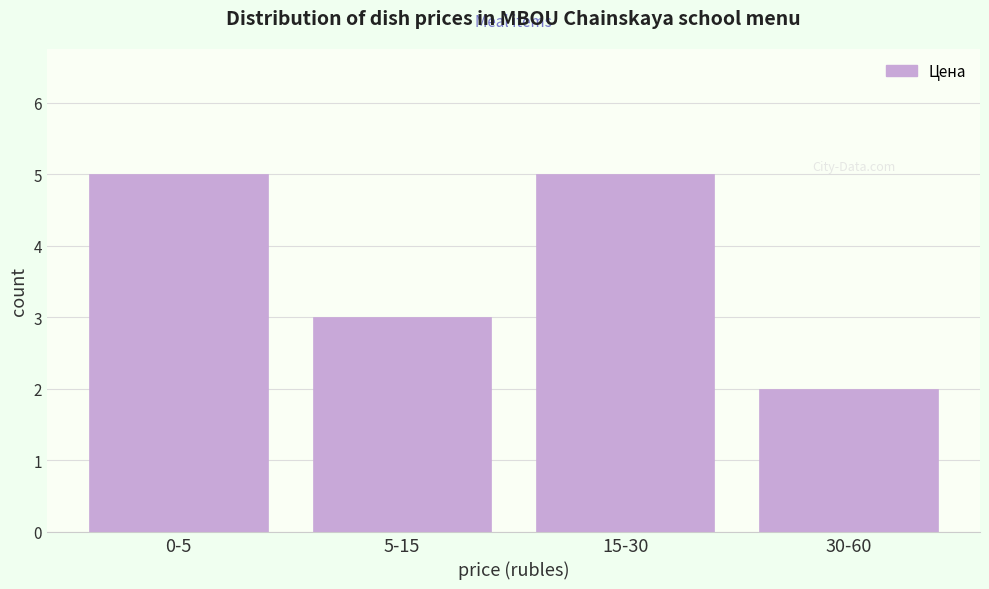

Reading right to left, what are all the values shown in this chart?

2	5	3	5